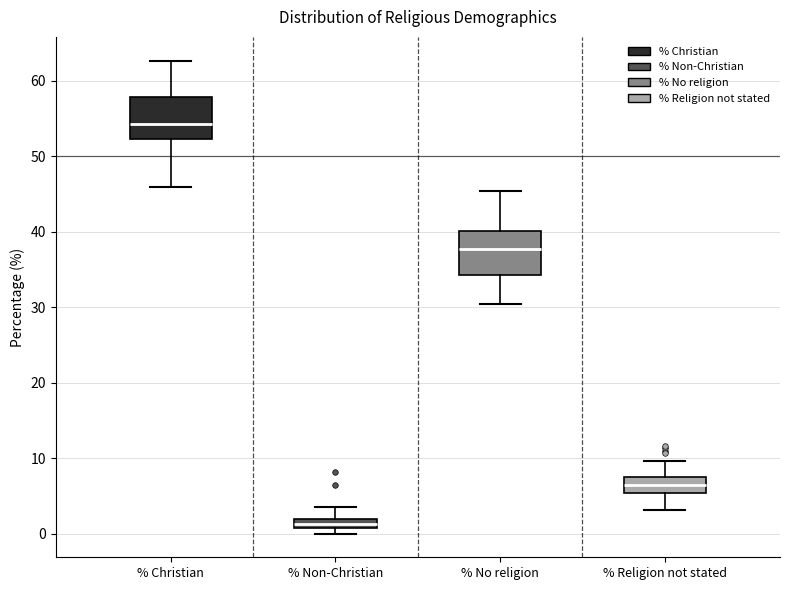

Where does the upper whisker of the box for % Non-Christian end on the y-axis? The values are not printed on the chart, so give them approximately, as read against the axis.

3